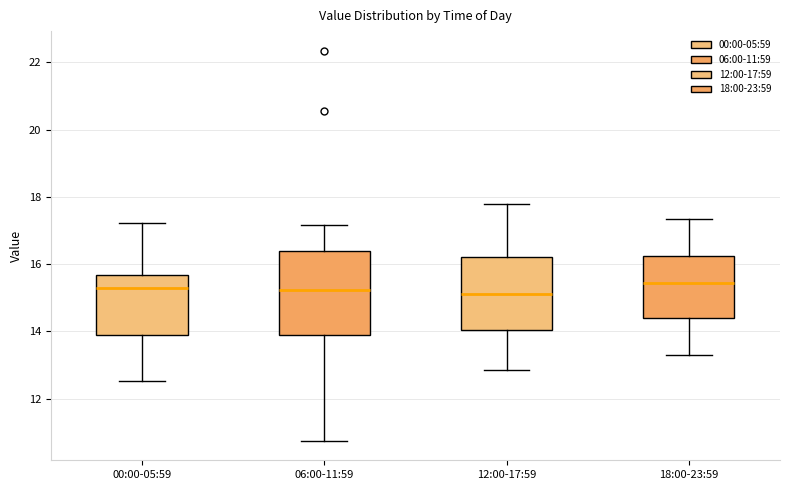

Where does the median line of the box for 00:00-05:59 sit on the y-axis? The values are not printed on the chart, so give them approximately, as read against the axis.

15.4